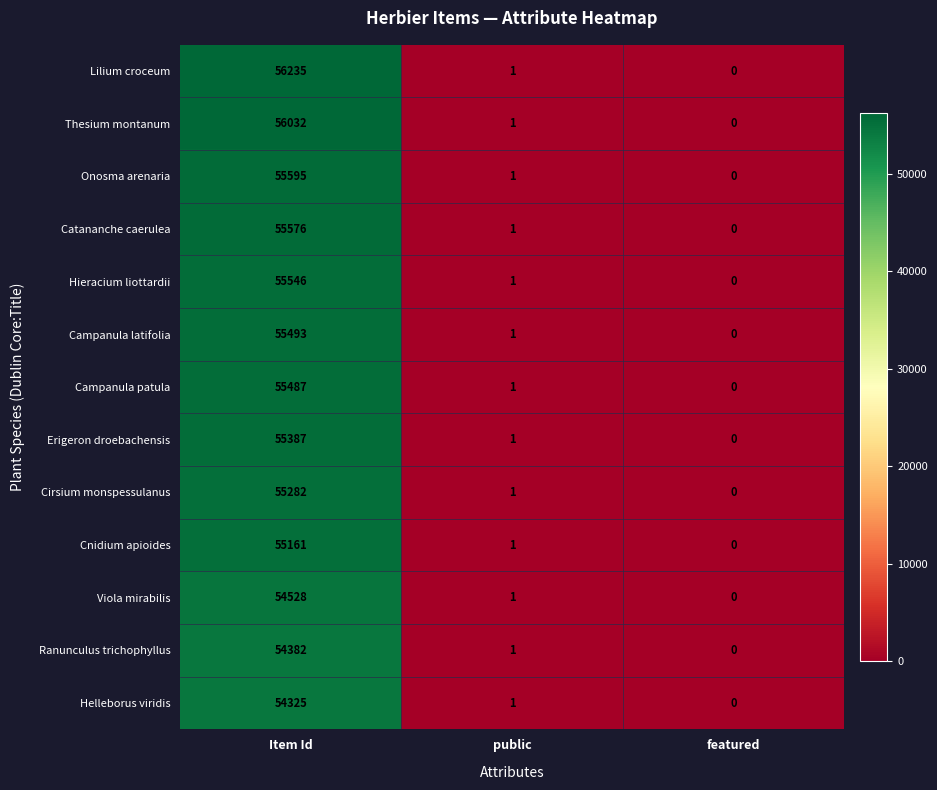

What is the average value of the Erigeron droebachensis series?

18463